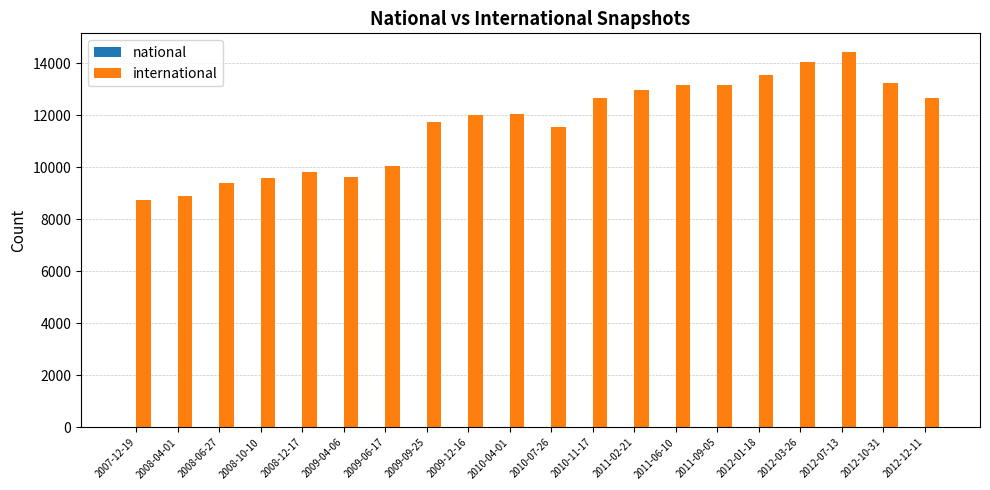

What is the greatest value displayed?

14433